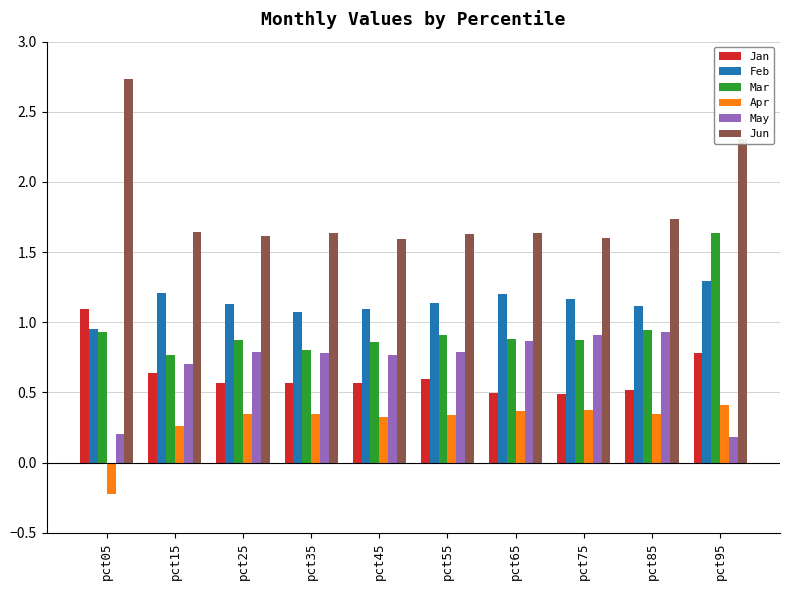

Between pct05 and pct45, which series saw the biggest shift?

Jun